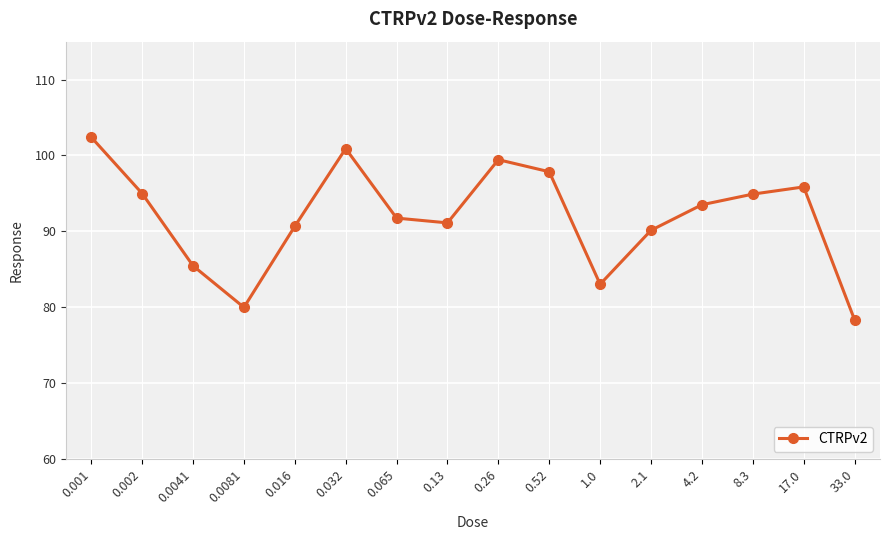

The value at 17.0 is 95.8. True or false?

True